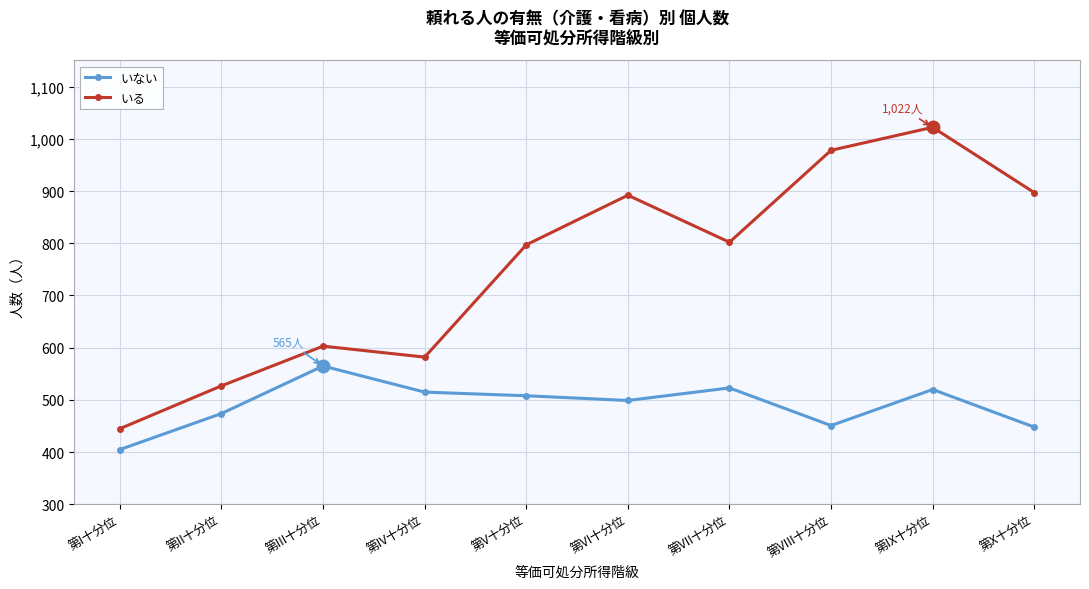

True or false: いない has a value of 656 at 第VIII十分位.

False